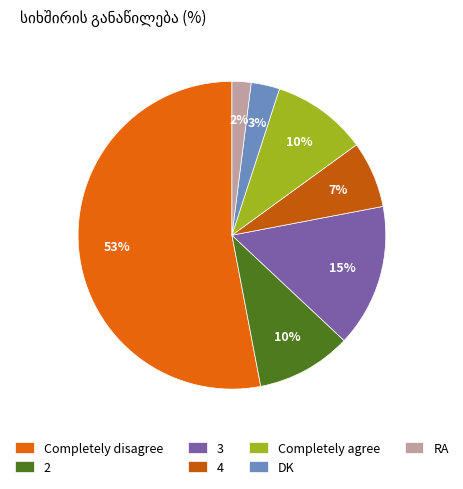

Between Completely agree and 4, which is larger?

Completely agree